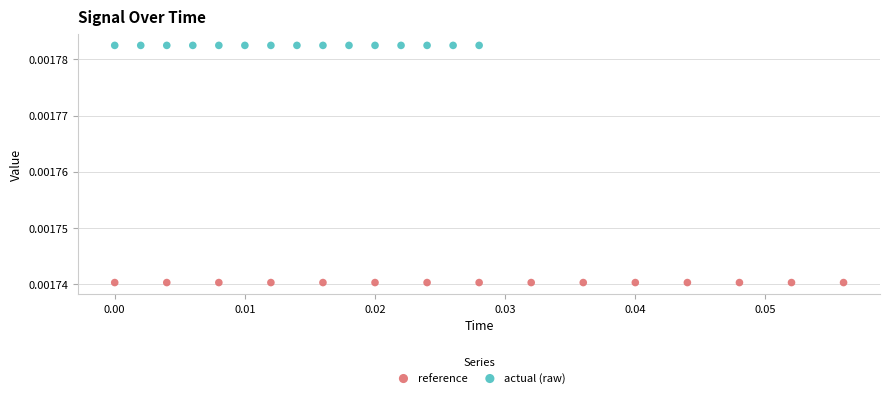

Which series contains the lowest Y value?

reference